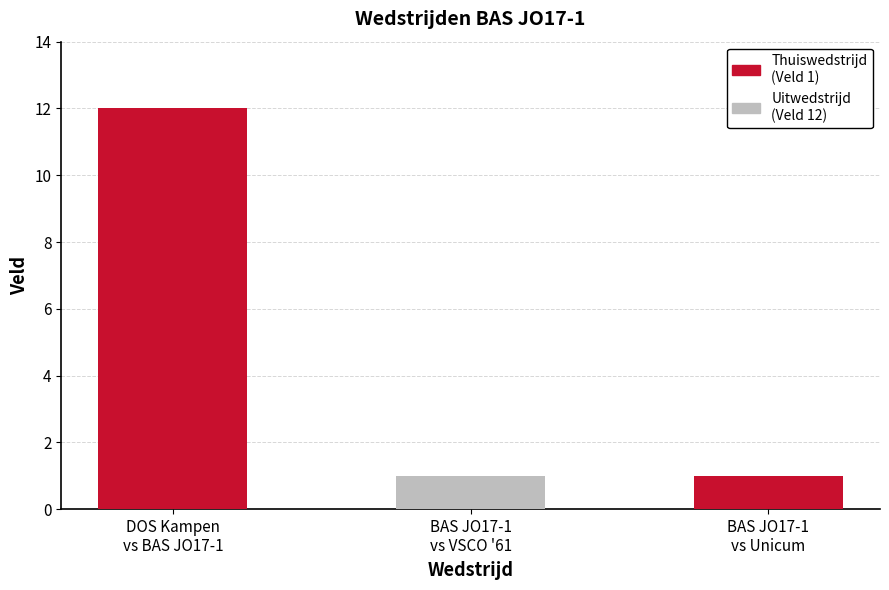

How many bars are there in total?

3